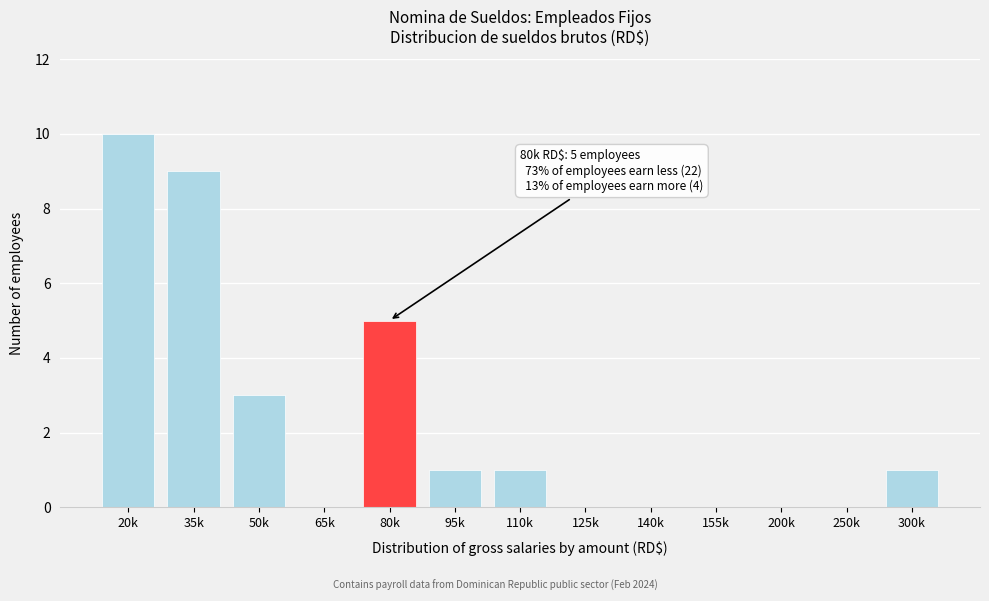

Reading left to right, transcribe all the data shown in this chart.

20k=10	35k=9	50k=3	65k=0	80k=5	95k=1	110k=1	125k=0	140k=0	155k=0	200k=0	250k=0	300k=1